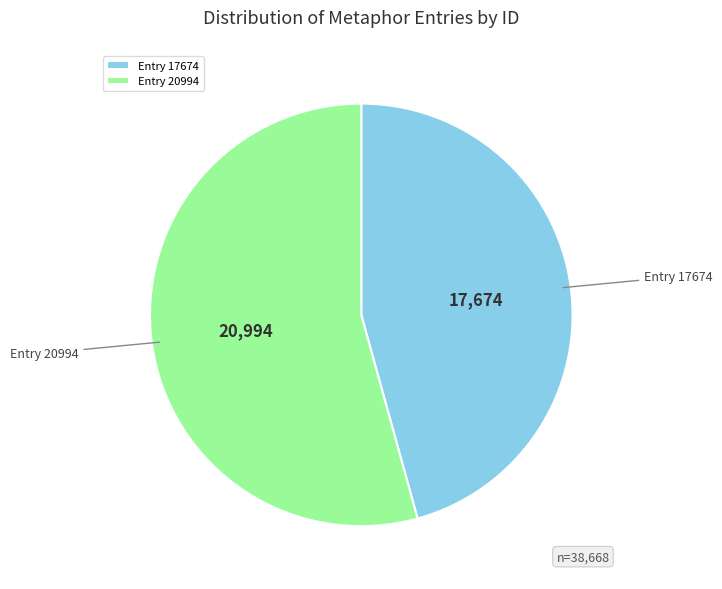

Is there a majority slice in this chart?

Yes